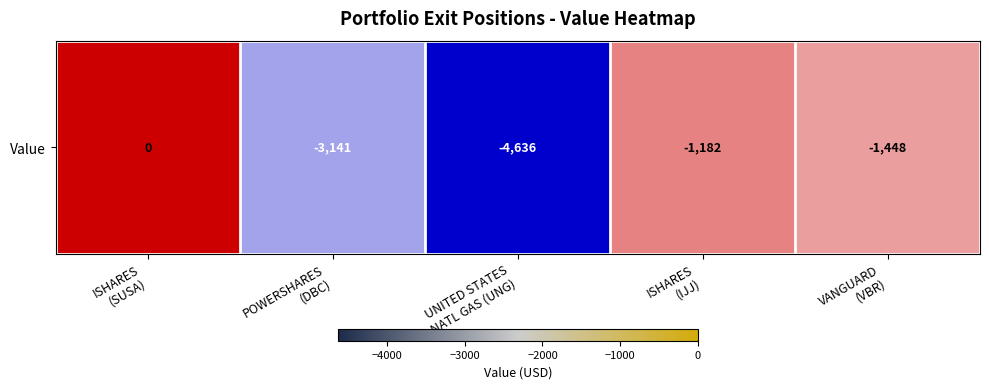

Rank the categories by value from highest to lowest.

ISHARES
(SUSA), ISHARES
(IJJ), VANGUARD
(VBR), POWERSHARES
(DBC), UNITED STATES
NATL GAS (UNG)